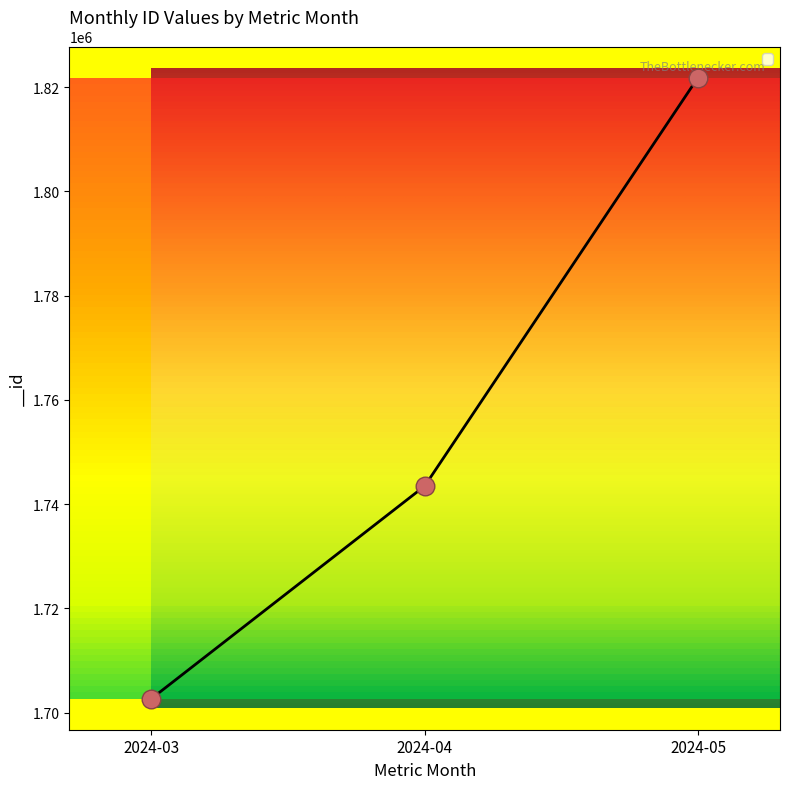

What is the ratio of the value at 2024-03 to the value at 2024-05?

0.9